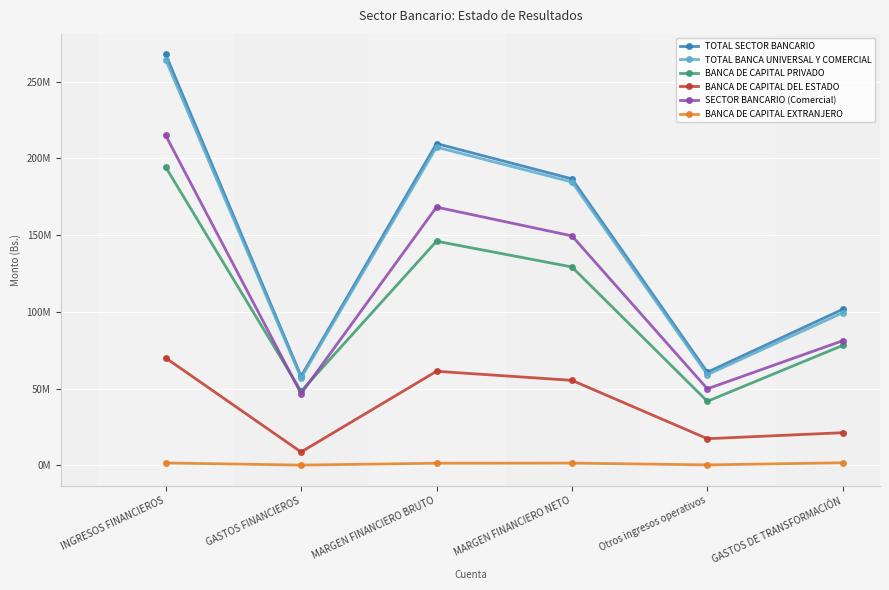

What is the label of the 4th point from the right?

MARGEN FINANCIERO BRUTO